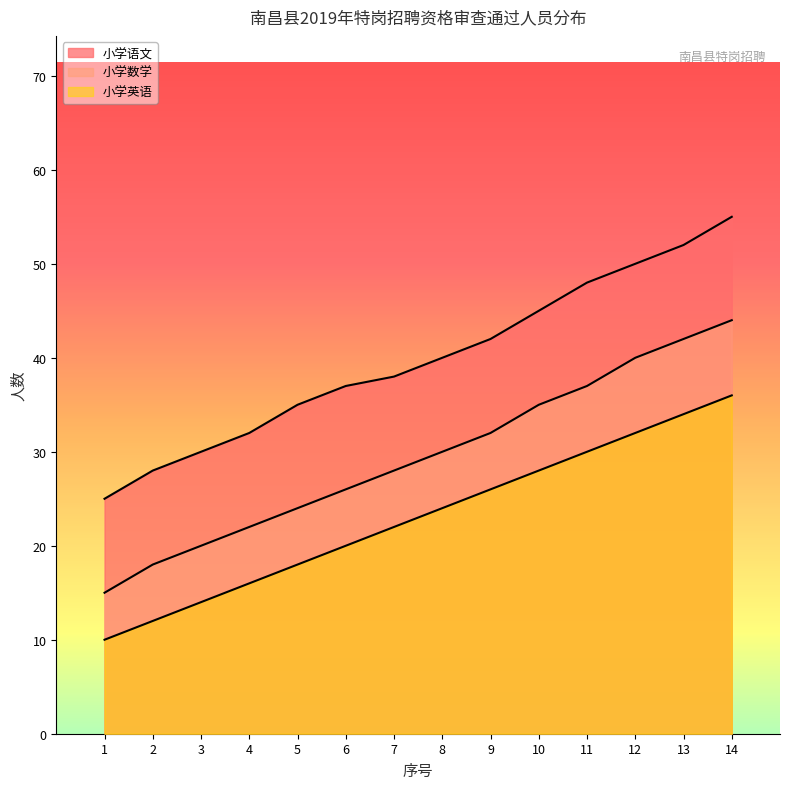

Which series has the widest spread of values?

小学语文